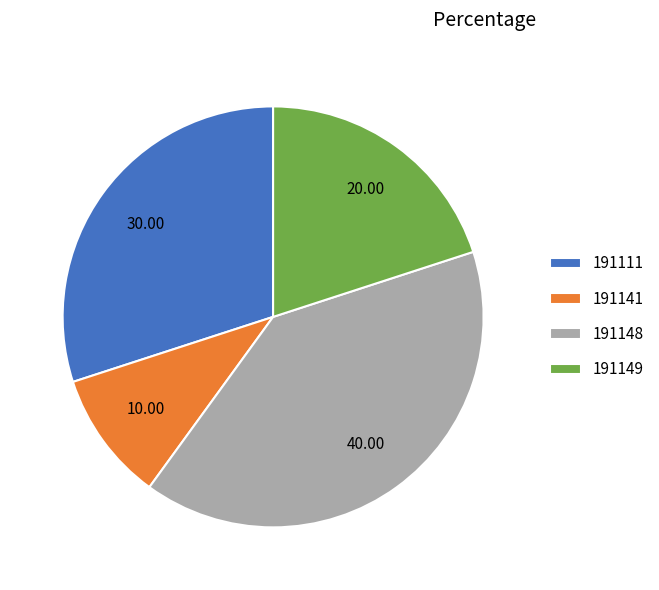

Between 191141 and 191149, which is larger?

191149